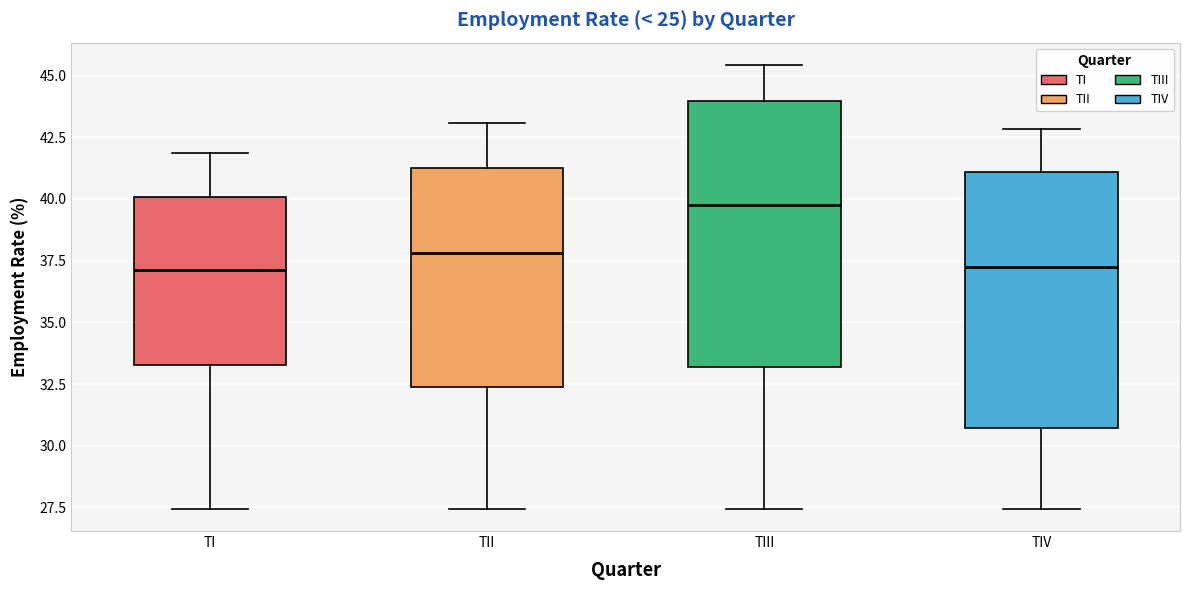

Reading left to right, transcribe this box plot: for each box, give where its median line is, the range the box spans, and where its two whiskers end, as read against the y-axis. The values are not printed on the chart, so give them approximately, as read against the axis.

TI: median 37.0, box 33.5 to 40.0, whiskers 27.5 to 42.0
TII: median 38.0, box 32.5 to 41.0, whiskers 27.5 to 43.0
TIII: median 40.0, box 33.0 to 44.0, whiskers 27.5 to 45.5
TIV: median 37.0, box 30.5 to 41.0, whiskers 27.5 to 43.0